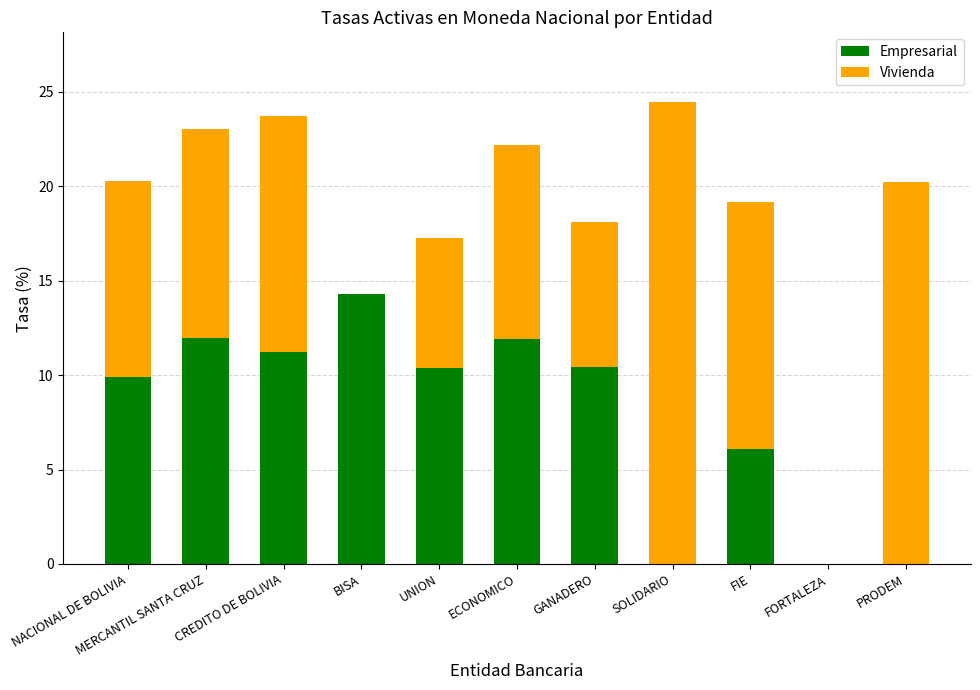

Which category has the highest value in the Empresarial series?

BISA